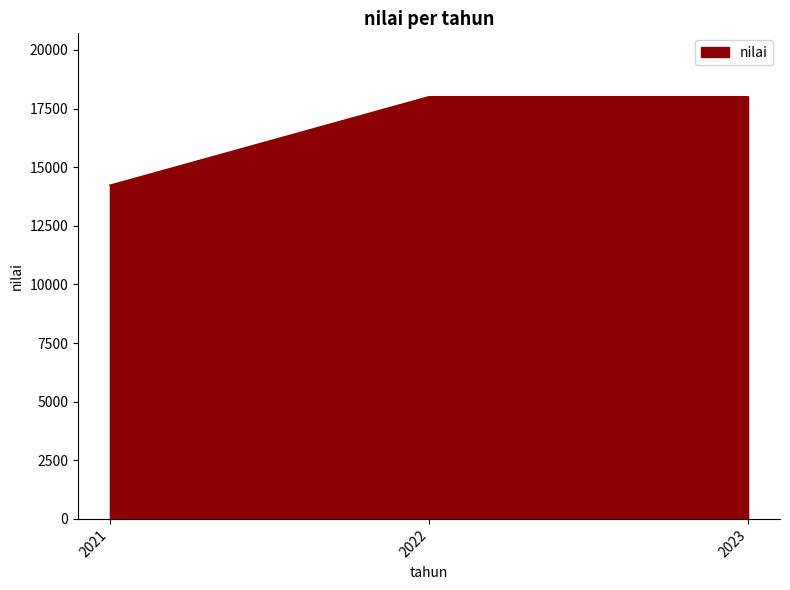

Is it true that the value at 2022 is 18008?

True